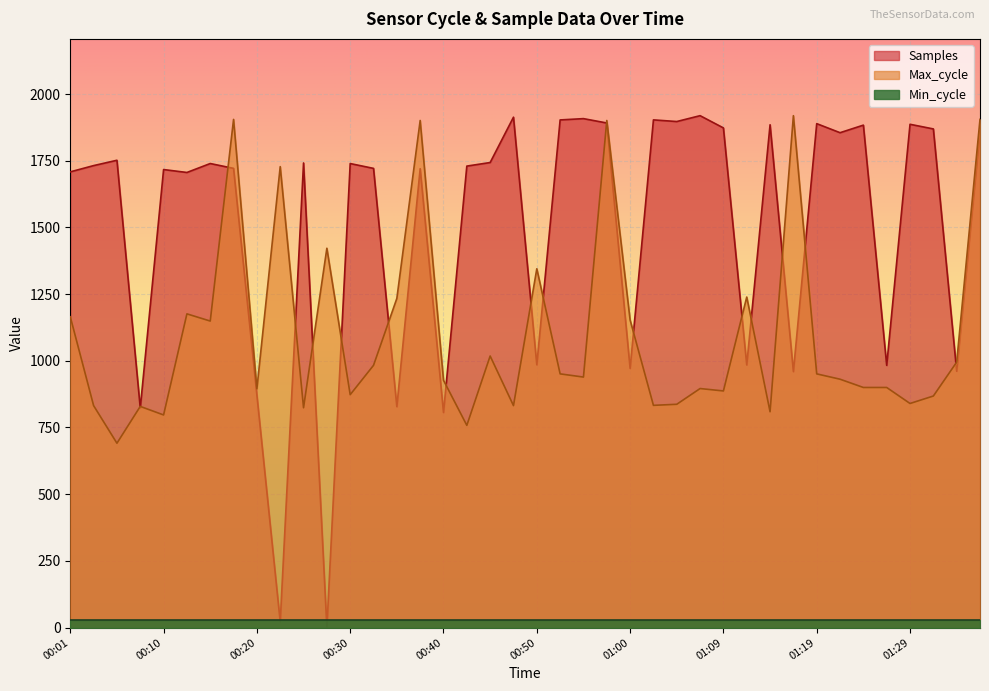

Which has a higher value, 01:09 or 01:00?

01:09